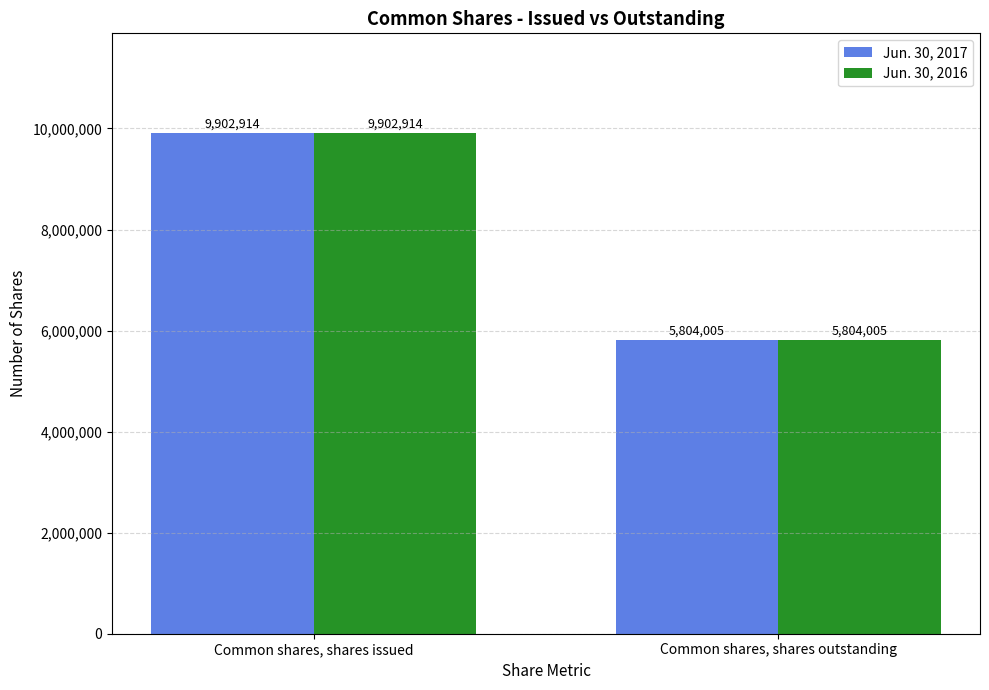

Reading left to right, extract all data points from this chart.

Jun. 30, 2017: 9902914	5804005
Jun. 30, 2016: 9902914	5804005